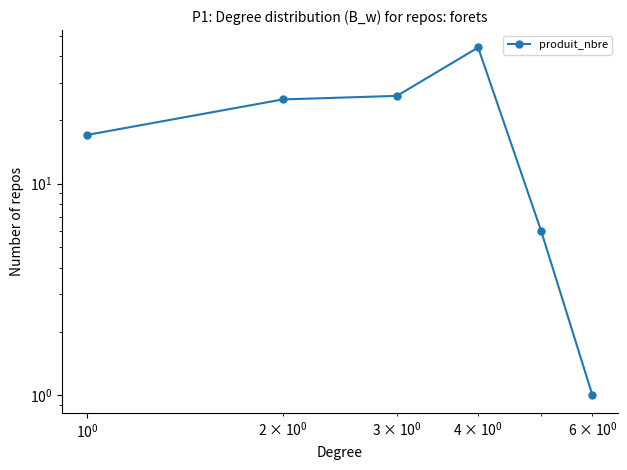

What is the sum of all values?

119